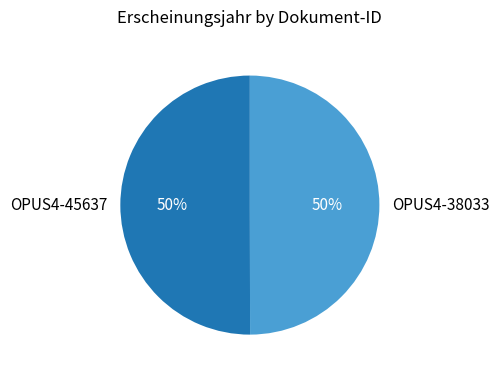

Approximately how many times larger is the value at OPUS4-38033 compared to OPUS4-45637?

1.0